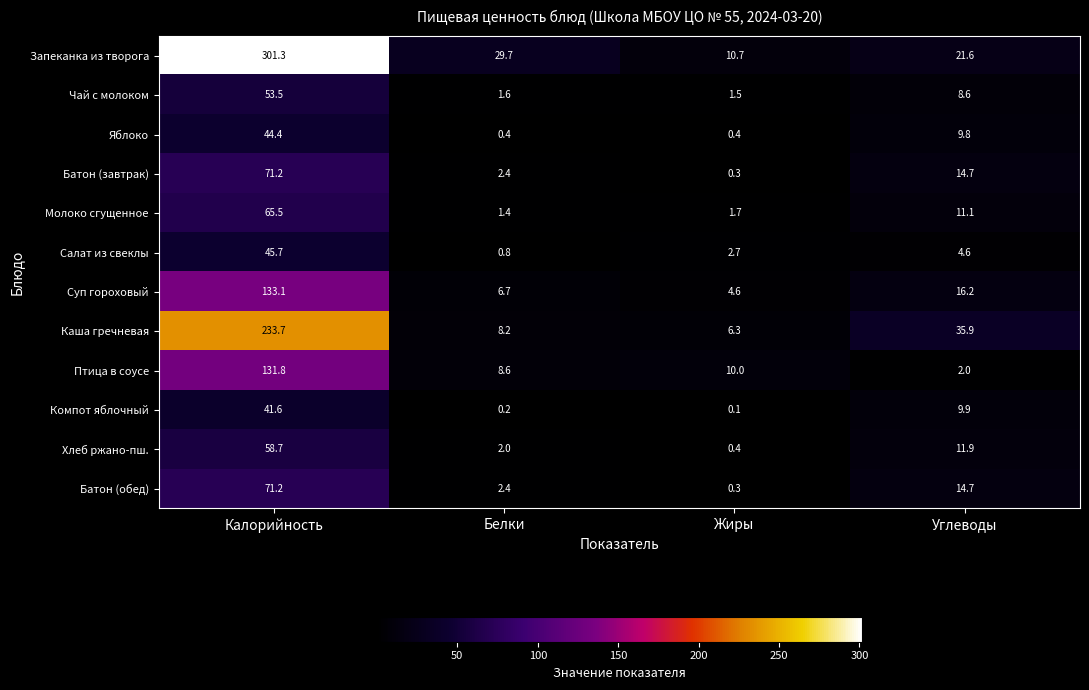

At which label does Птица в соусе reach its peak?

Калорийность